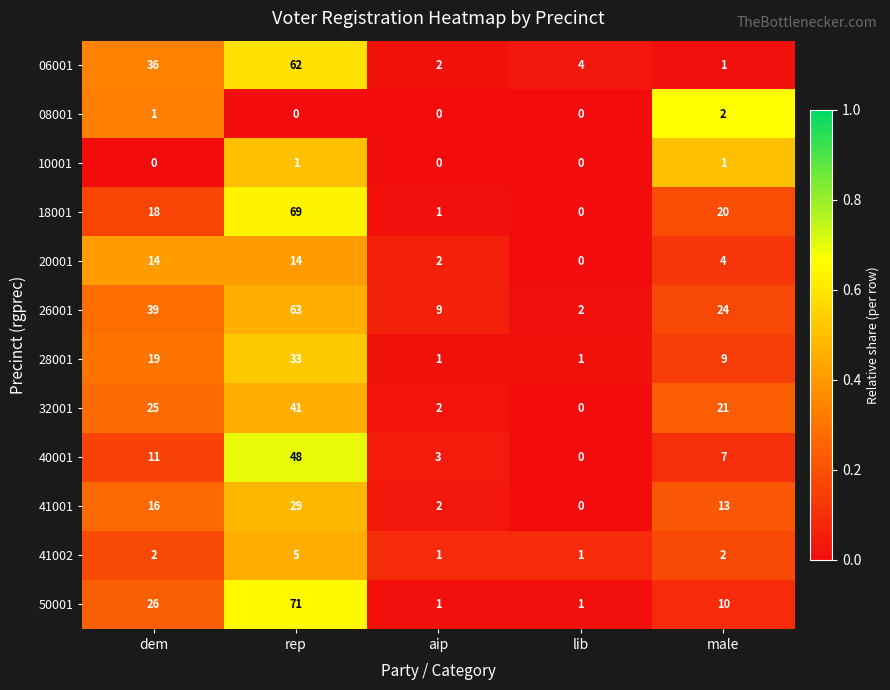

What is the total value across all series at lib?

9